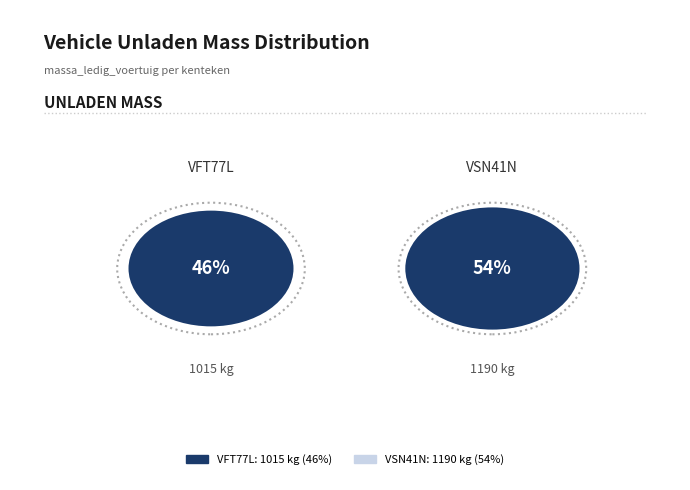

Is it true that VSN41N is 54% of the pie?

True